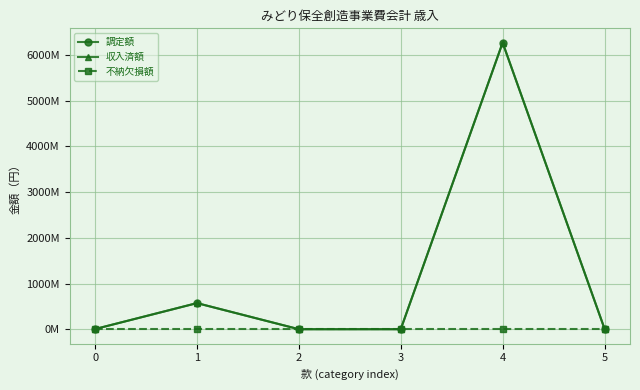

Does the chart display data point markers on the line(s)?

Yes